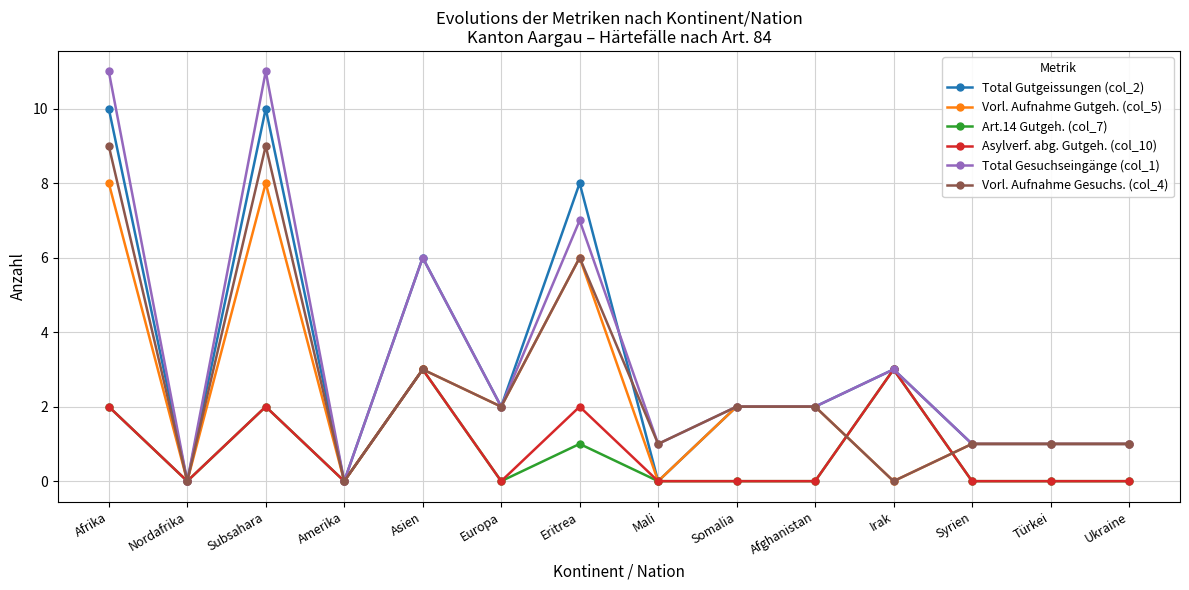

What is the total value across all series at Syrien?

4